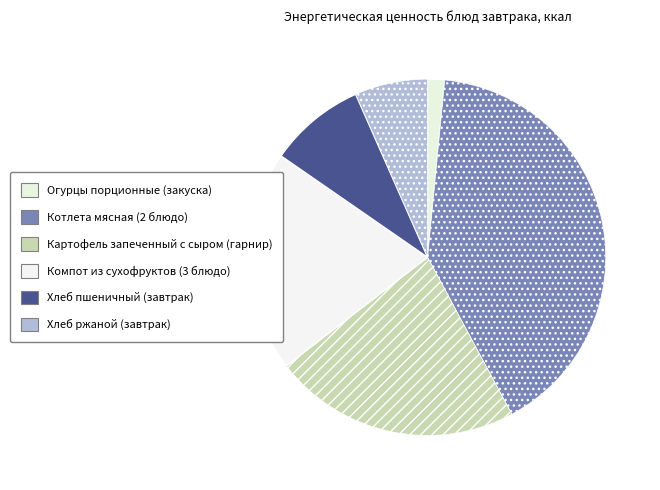

To the nearest percent, what portion does Картофель запеченный с сыром (гарнир) represent?

22%